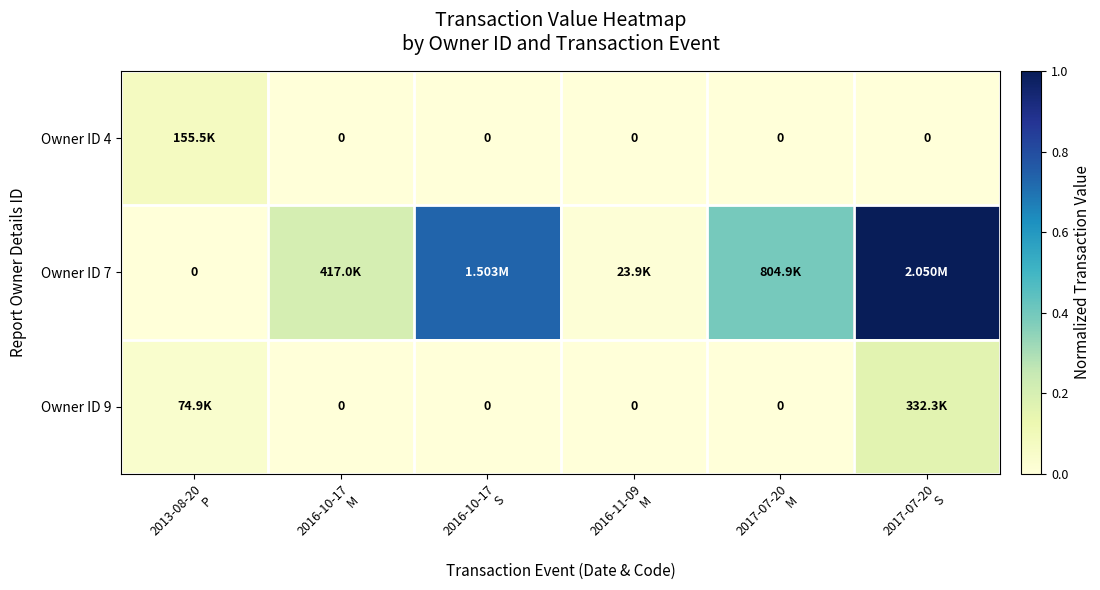

At 2017-07-20 S, list the series in order from smallest to largest.

Owner ID 4, Owner ID 9, Owner ID 7